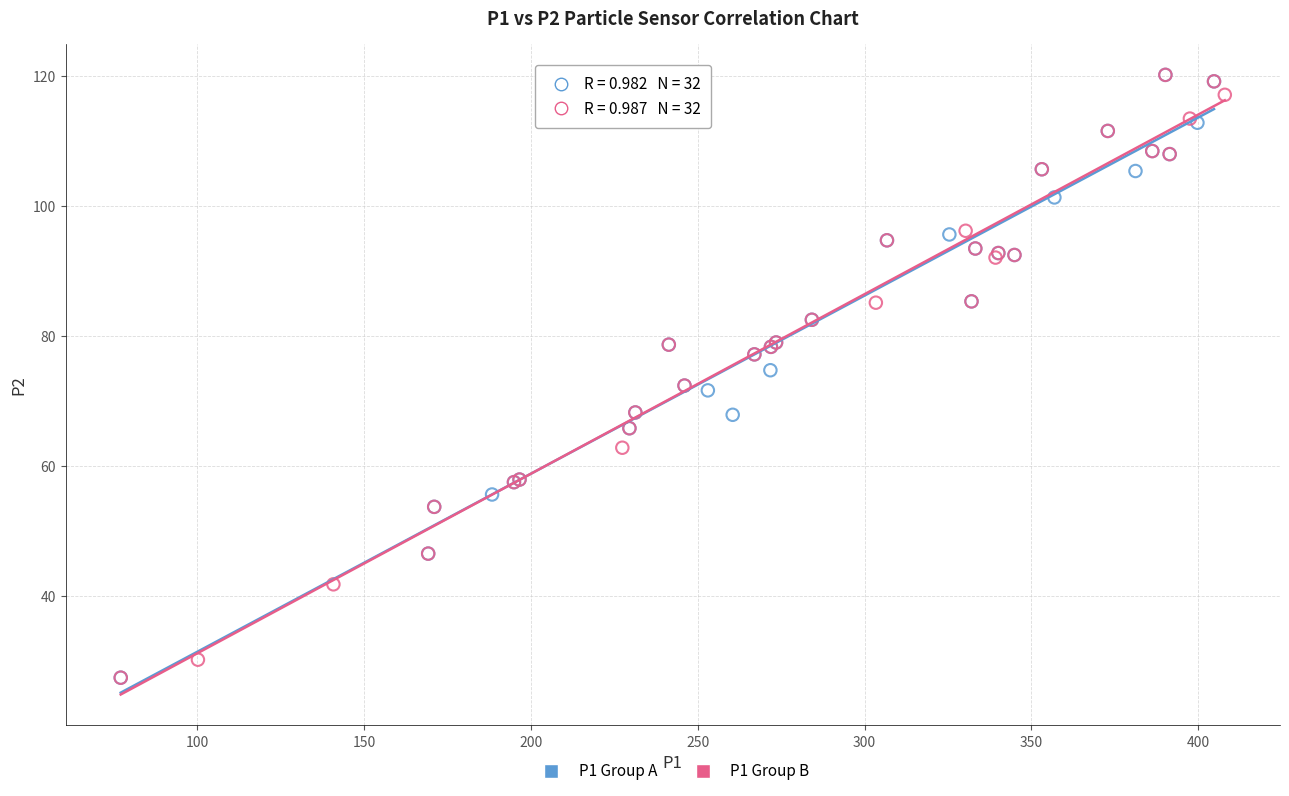

What are all the series names shown in the legend?

P1 Group A, P1 Group B